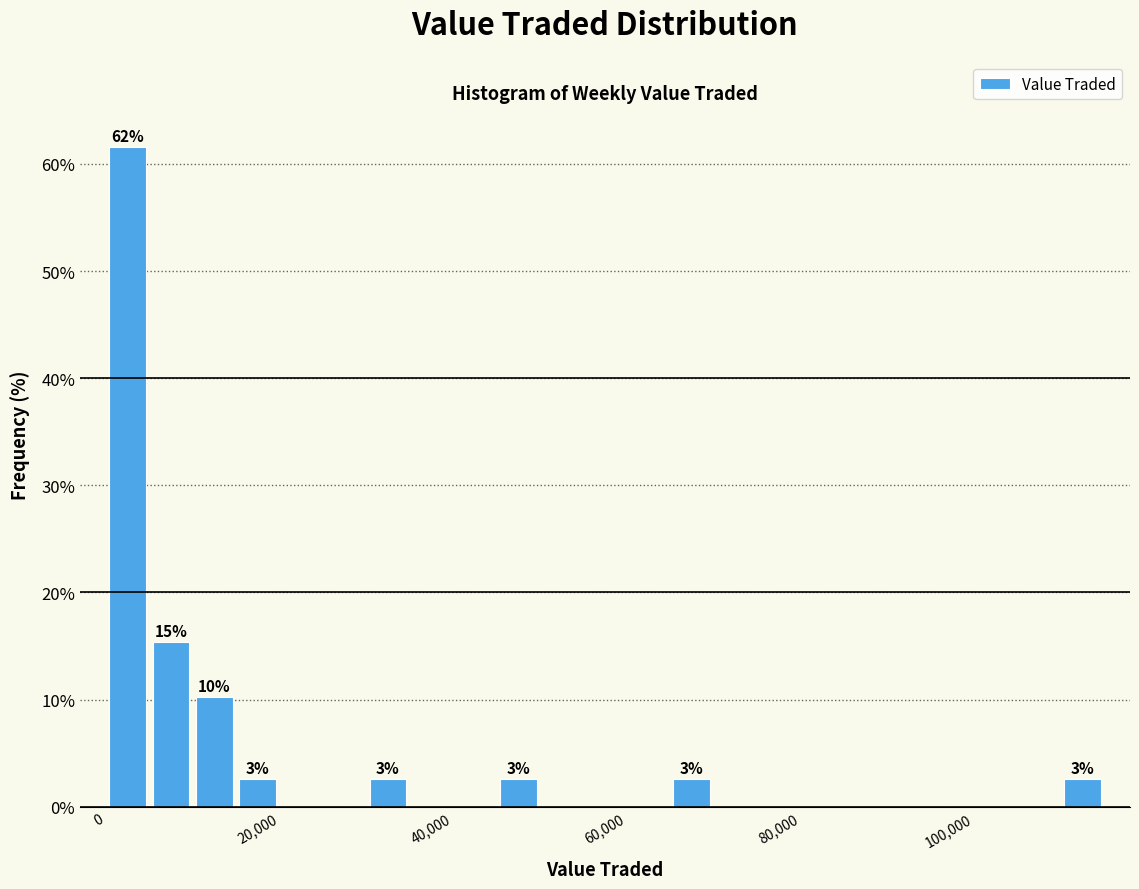

Read against the x-axis, roughly where is the centre of the tallest bar?

2000